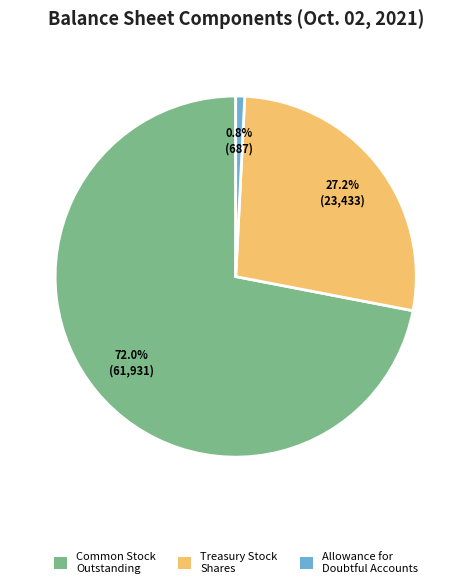

Is there any slice that represents more than half of the pie?

Yes